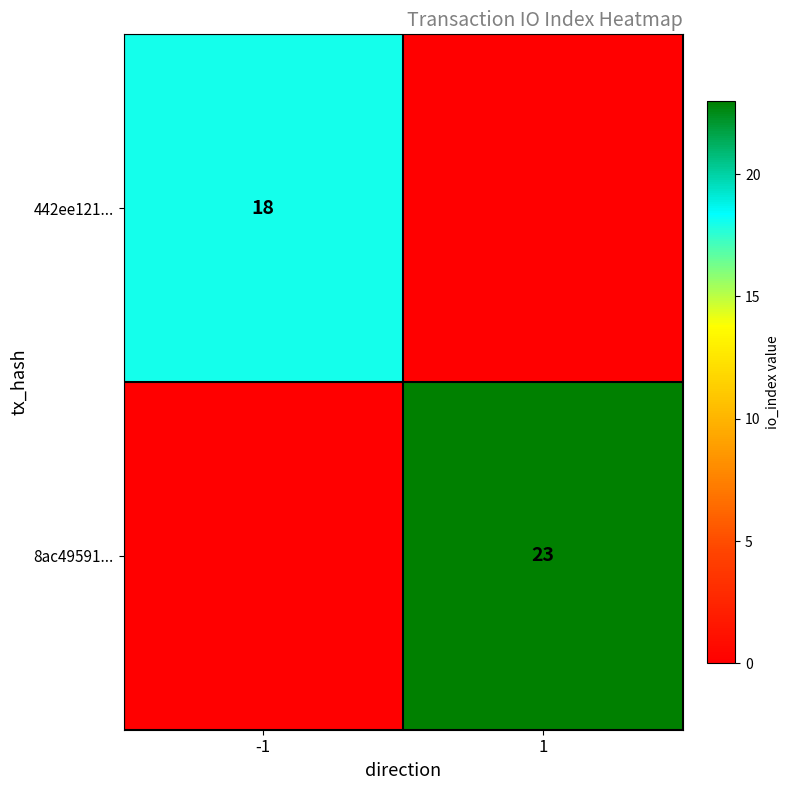

Is it true that 8ac49591... equals 35 at 1?

False